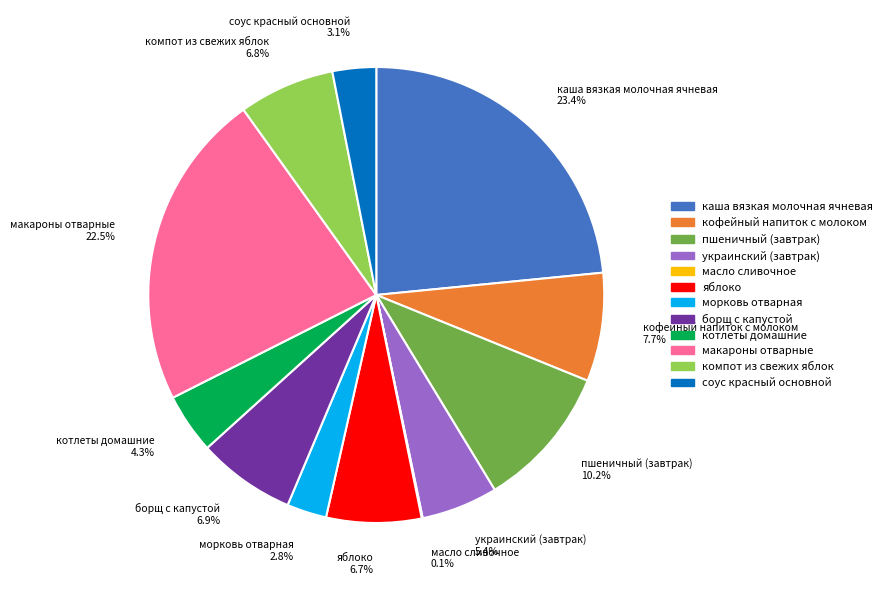

Approximately how many times larger is the value at пшеничный (завтрак) compared to макароны отварные?

0.5